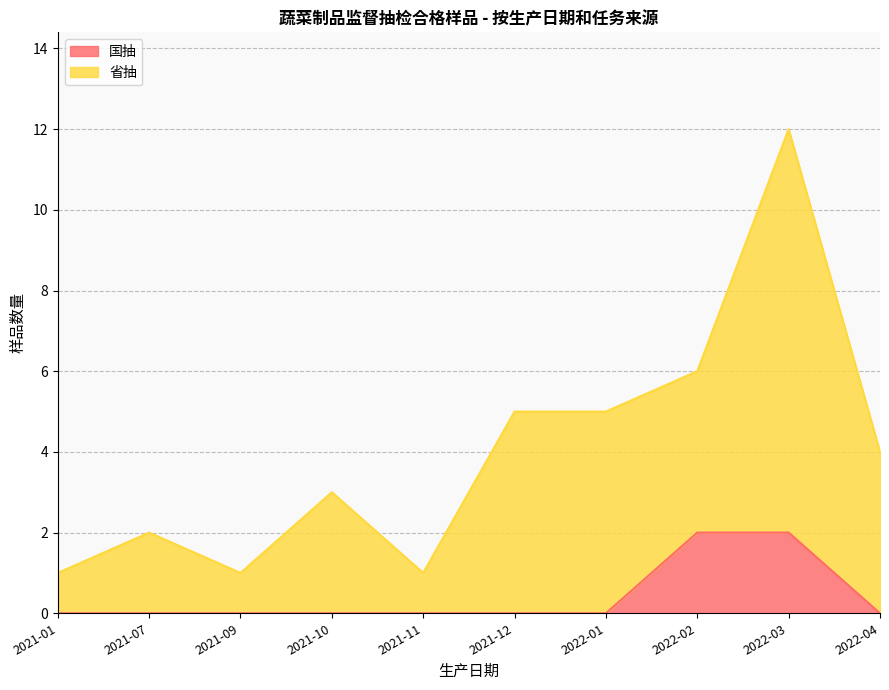

How many lines are shown in the chart?

2